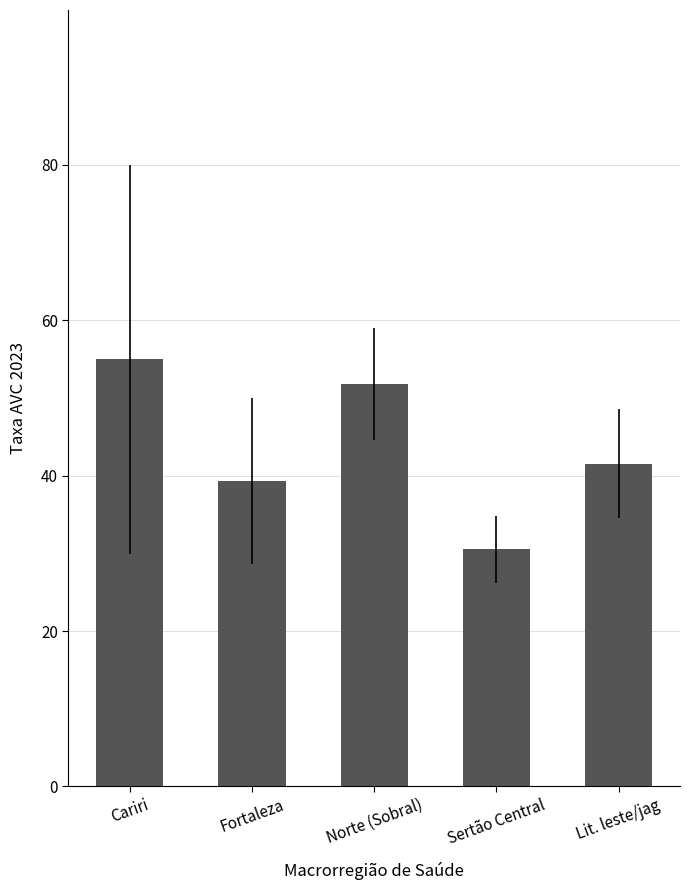

Which has a higher value, Norte (Sobral) or Fortaleza?

Norte (Sobral)